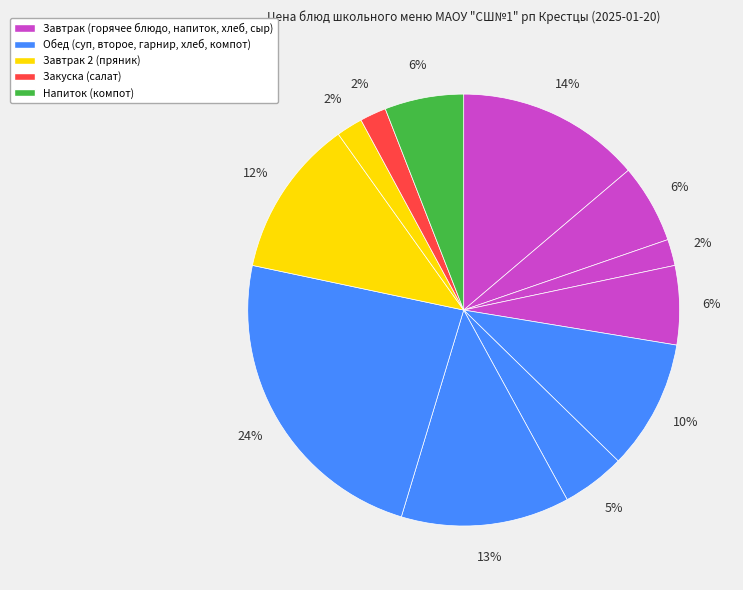

Count the number of slices in the pie.

12